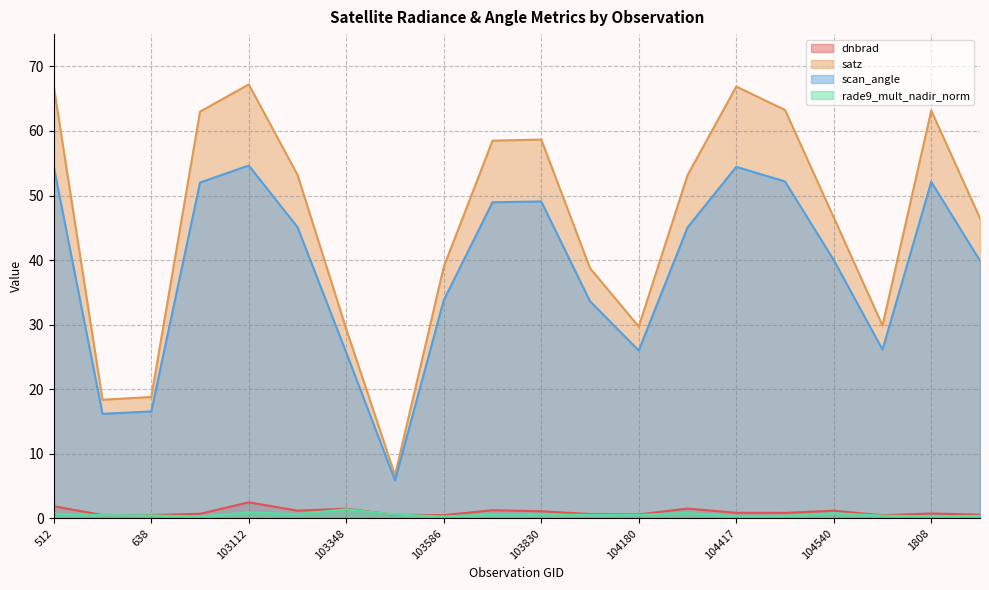

What is the minimum value shown in the chart?

0.3